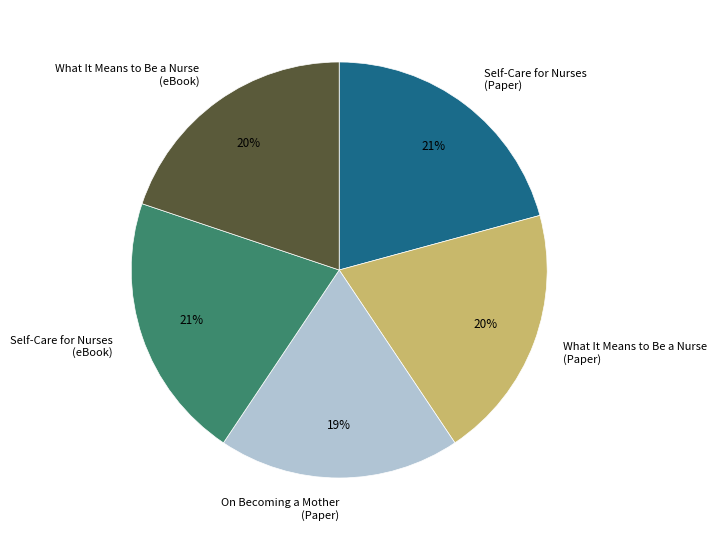

What is the ratio of the value at What It Means to Be a Nurse (eBook) to the value at Self-Care for Nurses (Paper)?

1.0